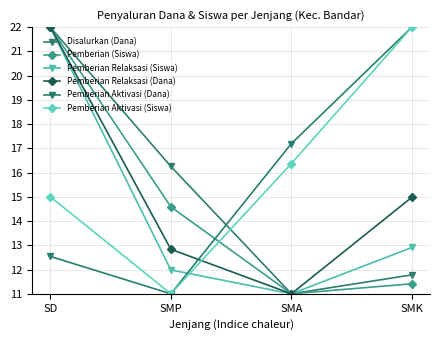

At which label does Disalurkan (Dana) first exceed 16?

SD